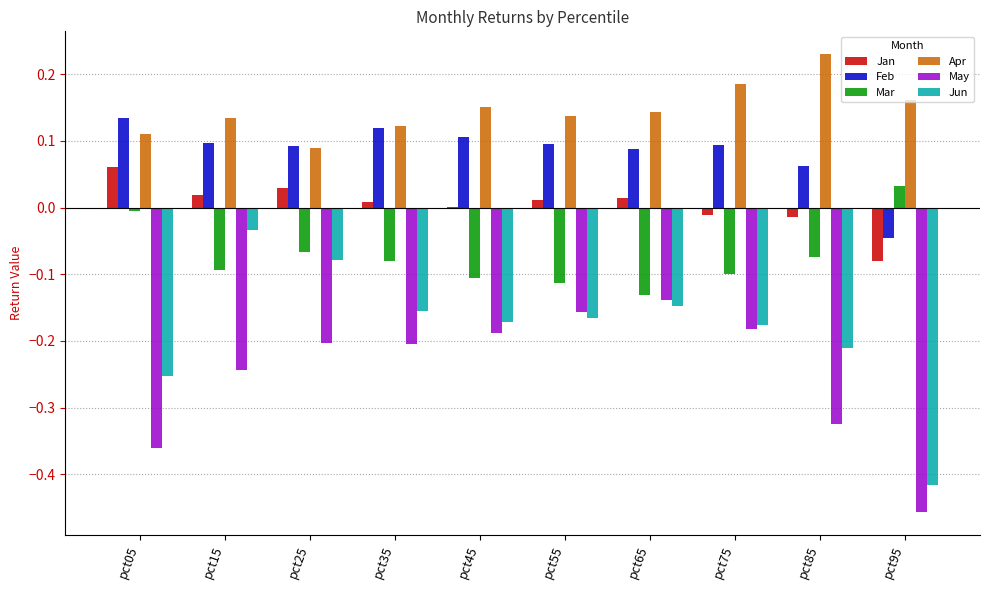

At which category does the chart reach its peak across all series?

pct85